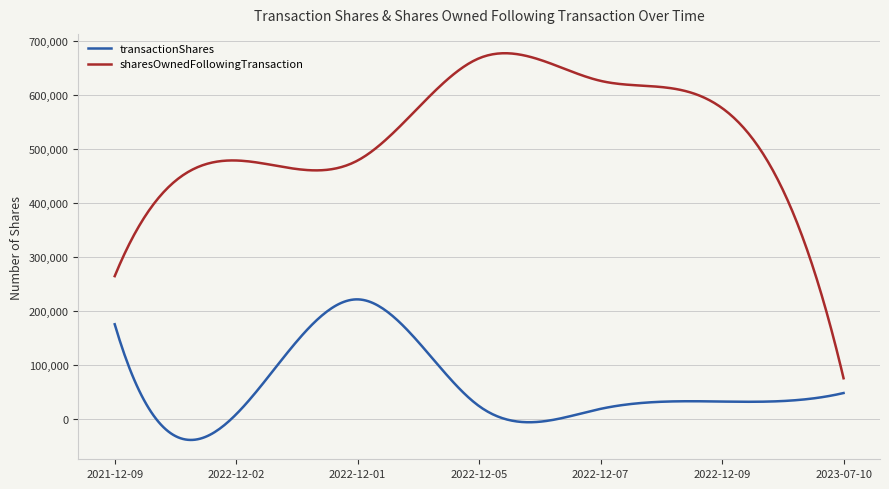

Which series has the largest total across all categories?

sharesOwnedFollowingTransaction